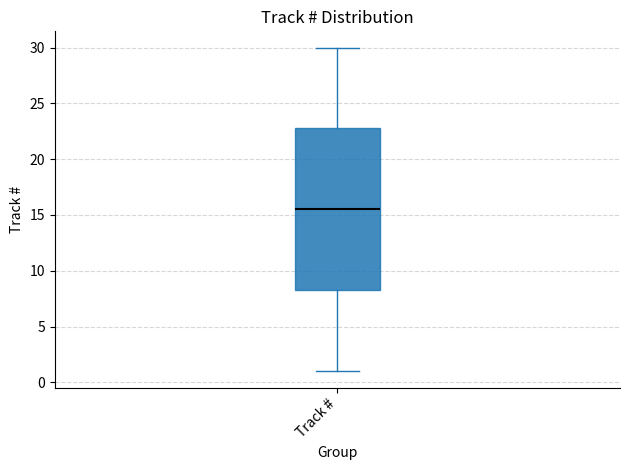

Transcribe this box plot: give where the median line is, the range the box spans, and where the two whiskers end, as read against the y-axis. The values are not printed on the chart, so give them approximately, as read against the axis.

median 15.5, box 8.5 to 23.0, whiskers 1.0 to 30.0